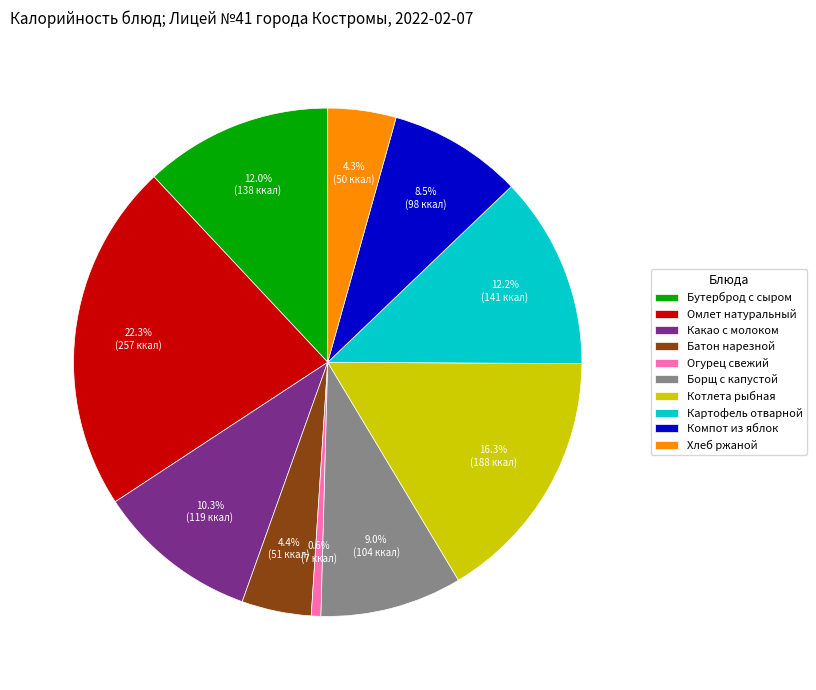

Does Какао с молоком account for over 50% of the chart?

No